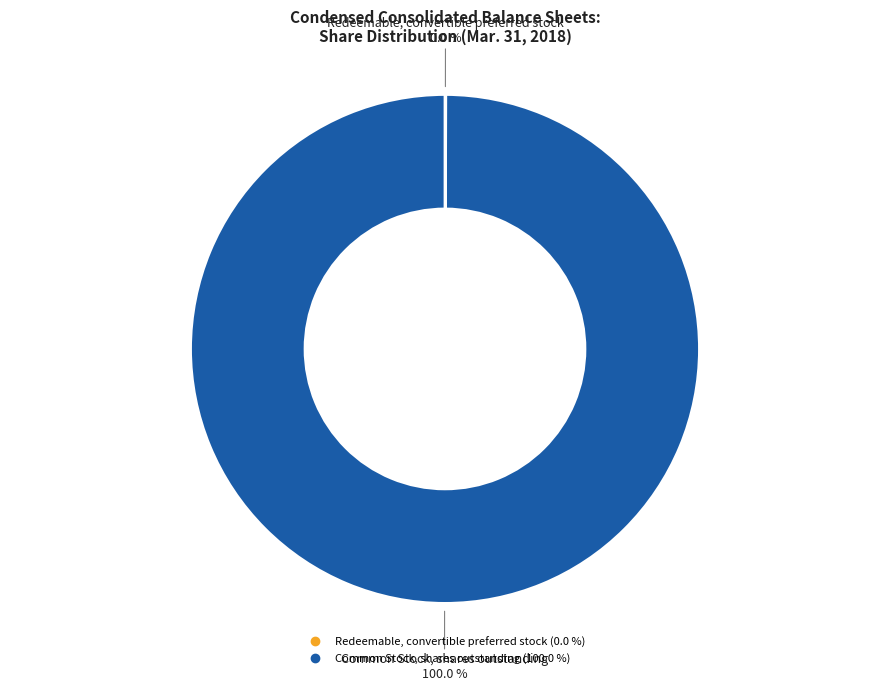

Which slice represents more than half of the pie?

Common Stock, shares outstanding